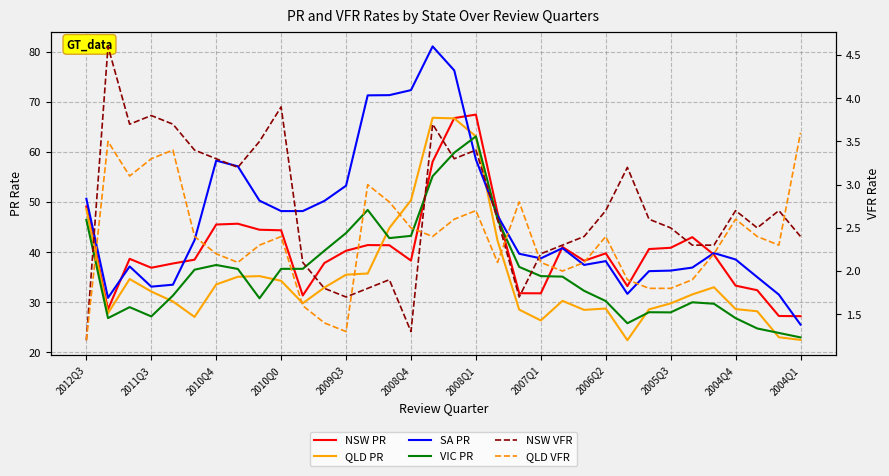

What is the value of the NSW PR point at the 34th from the left?

27.2